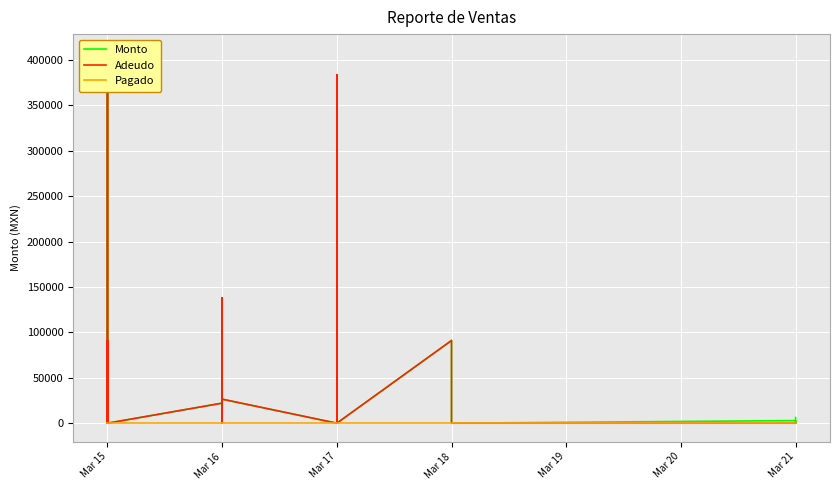

True or false: Adeudo has more than 0 points higher than both neighbors.

True